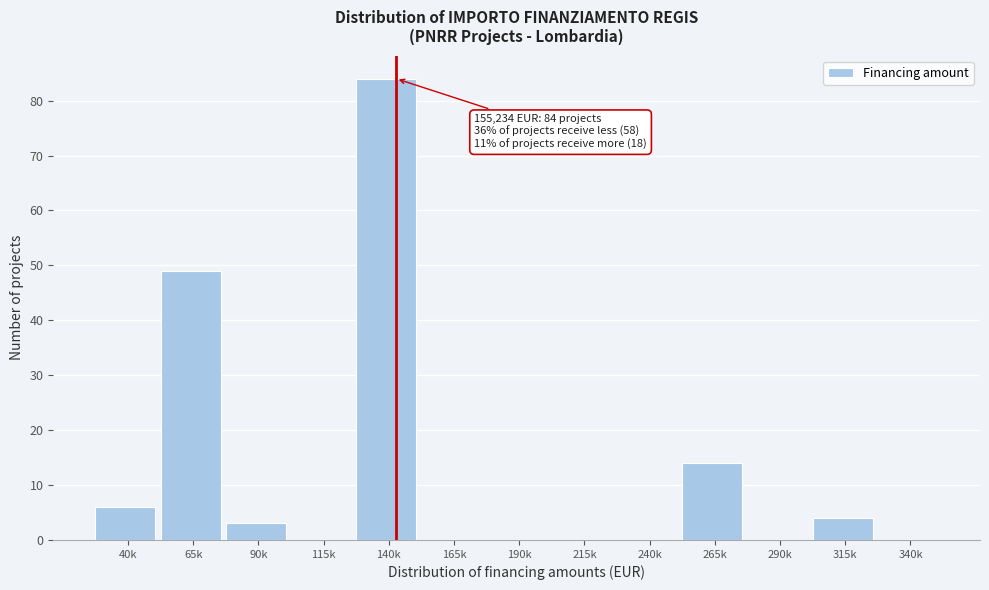

Reading right to left, list all the values displayed in this chart.

340k=0	315k=4	290k=0	265k=14	240k=0	215k=0	190k=0	165k=0	140k=84	115k=0	90k=3	65k=49	40k=6